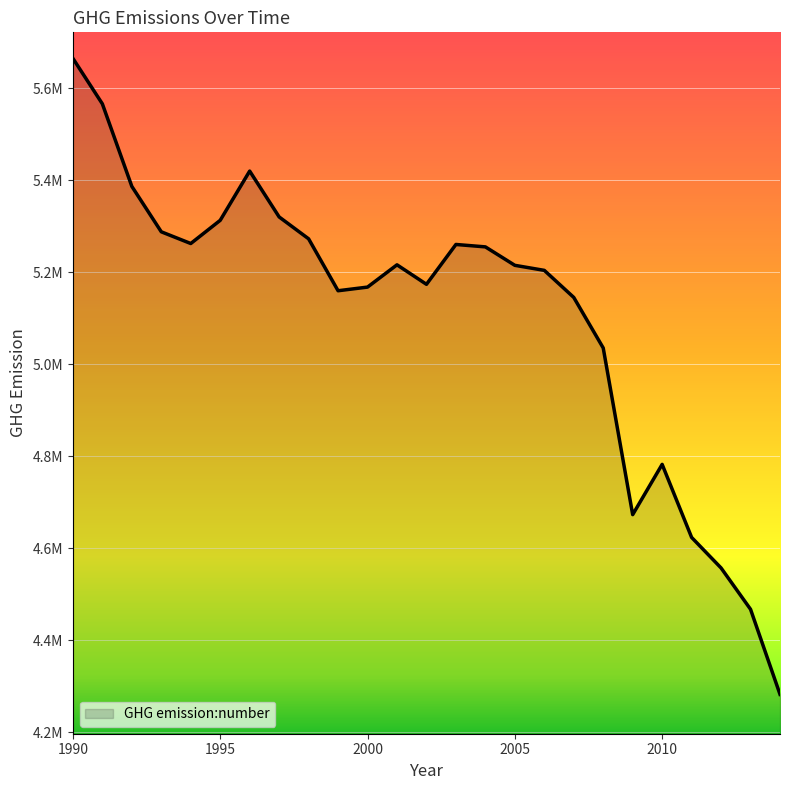

What is the value of the 5th point from the left?

5262773.0